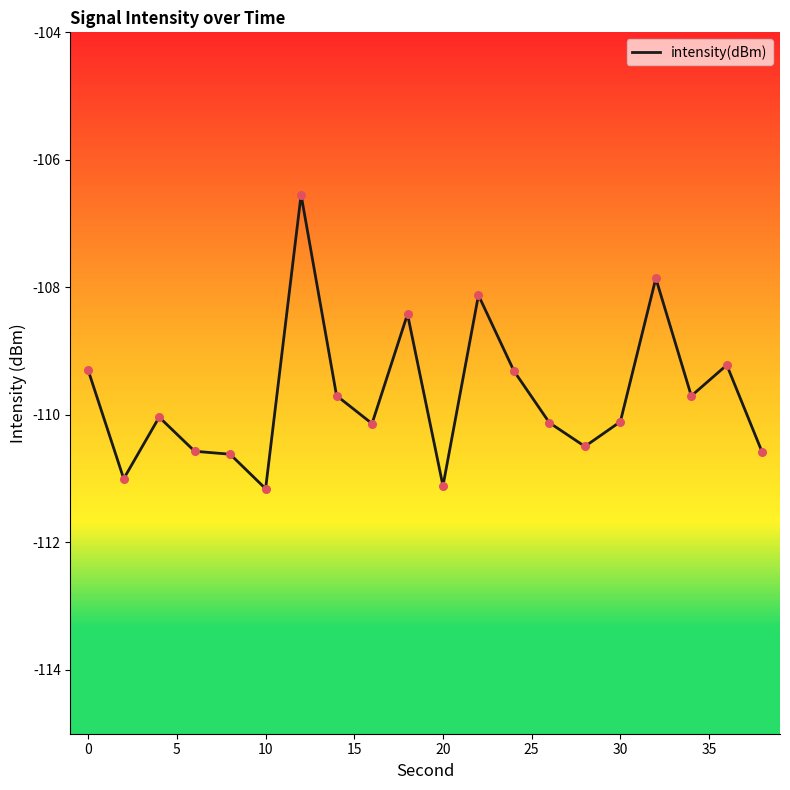

What is the difference between the maximum and minimum values?

4.6